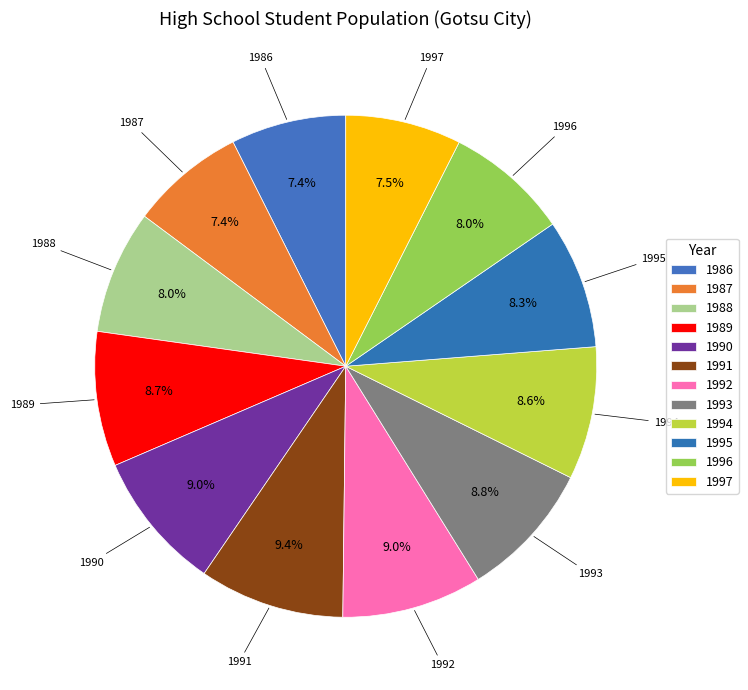

Count the number of slices in the pie.

12